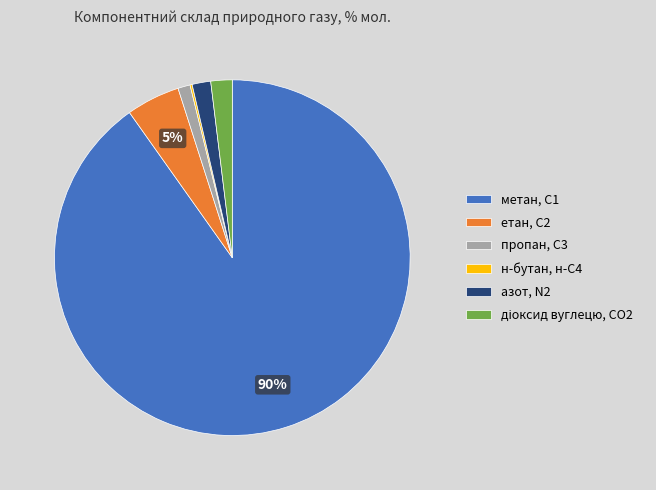

Which category has the biggest portion of the pie?

метан, С1